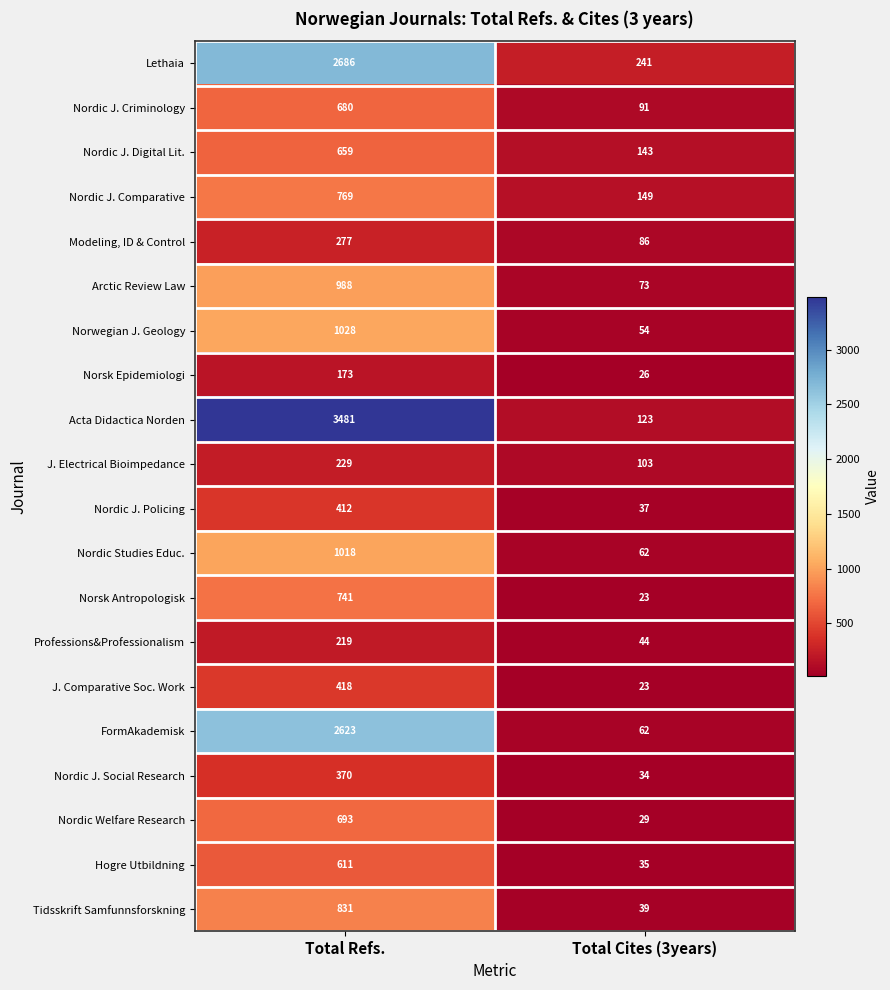

How many data points does each series have?

2